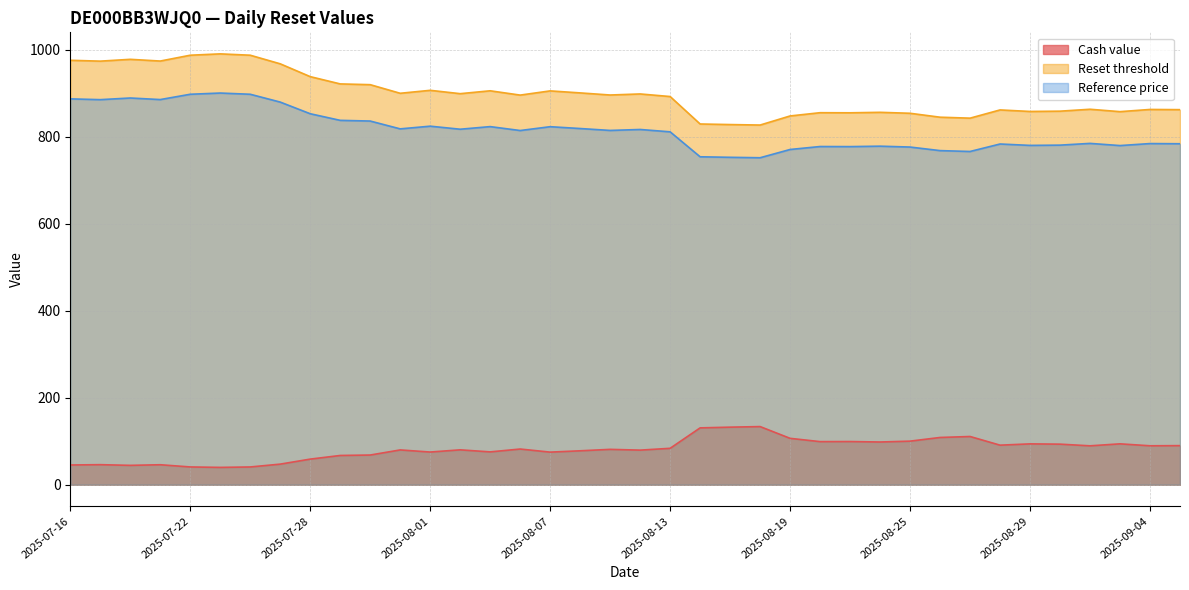

What is the sum of the Cash value values at 2025-08-18 and 2025-08-26?

242.4